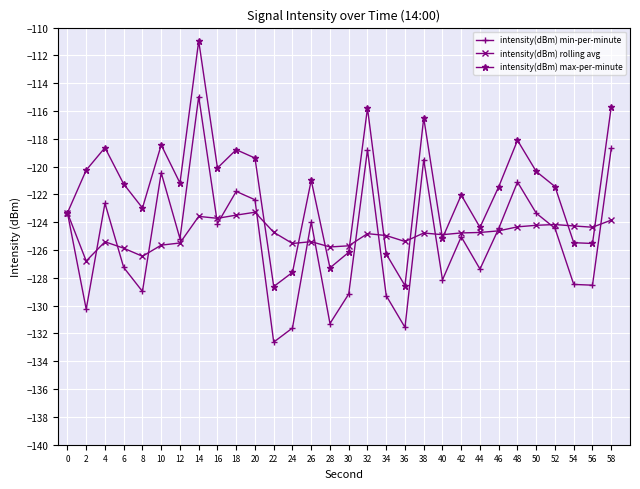

What is the difference between the highest and lowest values at 56?

4.2